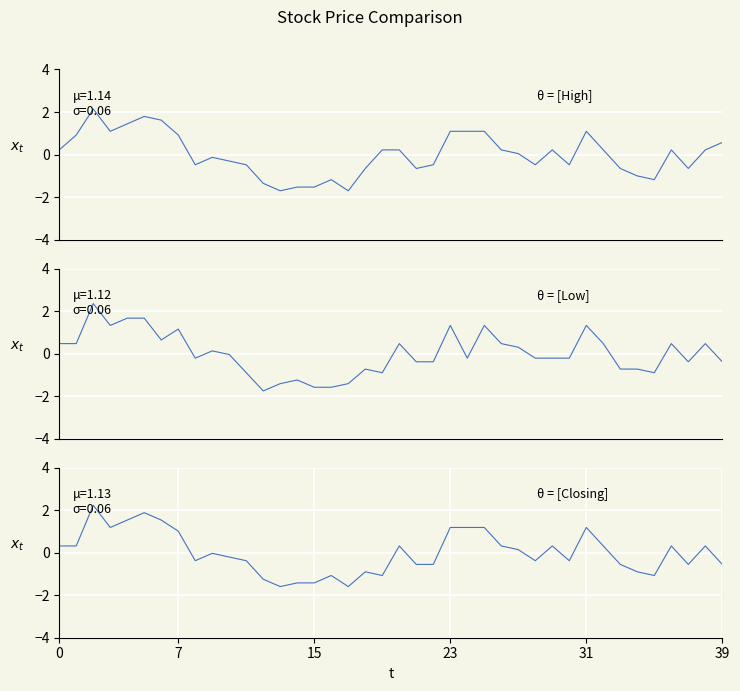

Which series changed the most between 7 and 38?

High